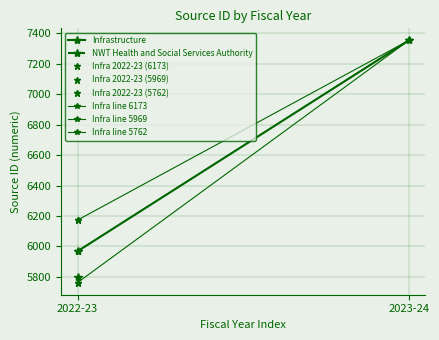

Between 2022-23 and 2023-24, which series saw the biggest shift?

Infra line 5762